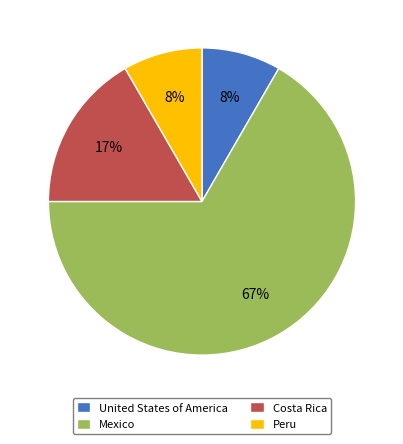

How many slices are in this pie chart?

4